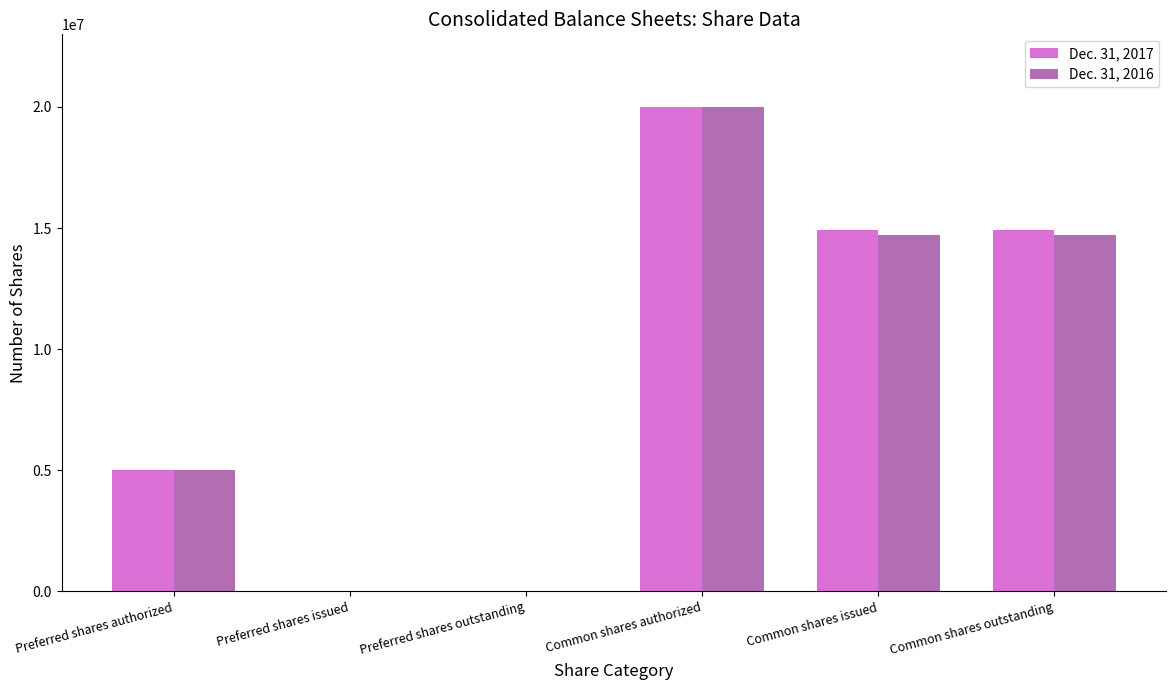

What is the spread (max minus min) of values at Common shares outstanding?

215478